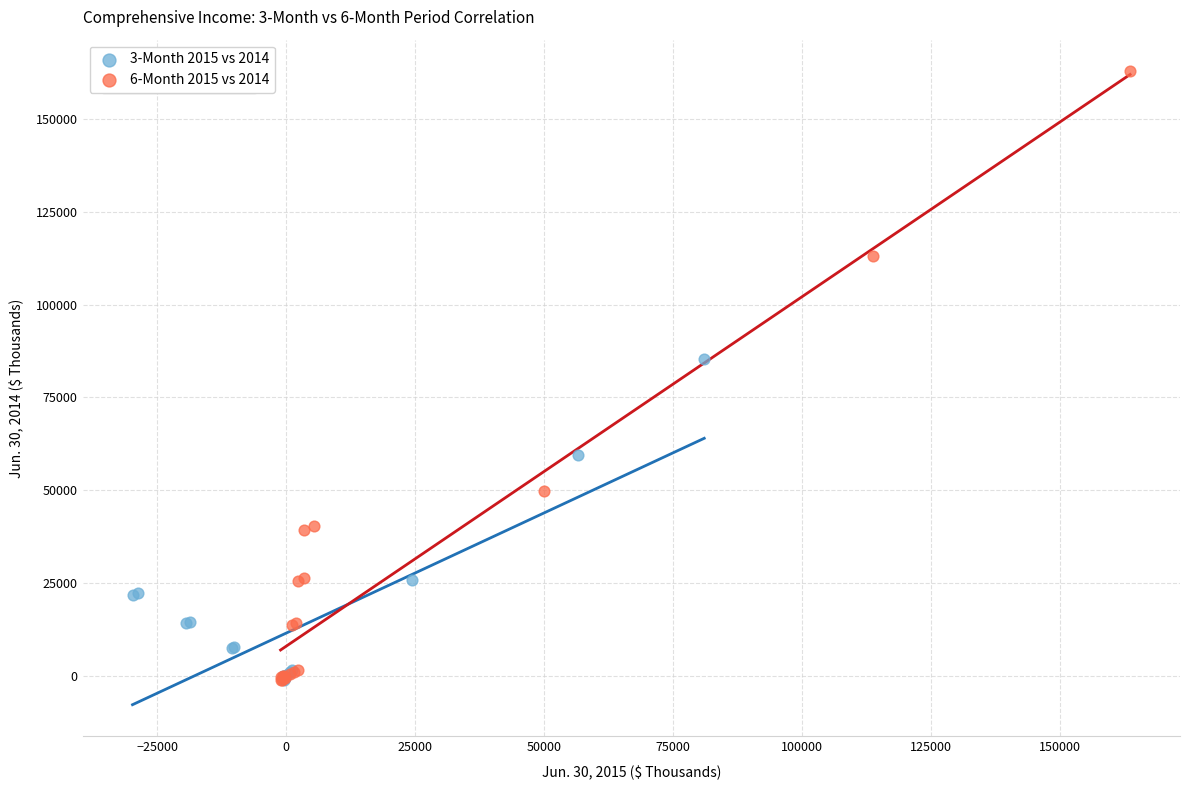

Which series has the largest Y range (max minus min)?

6-Month 2015 vs 2014